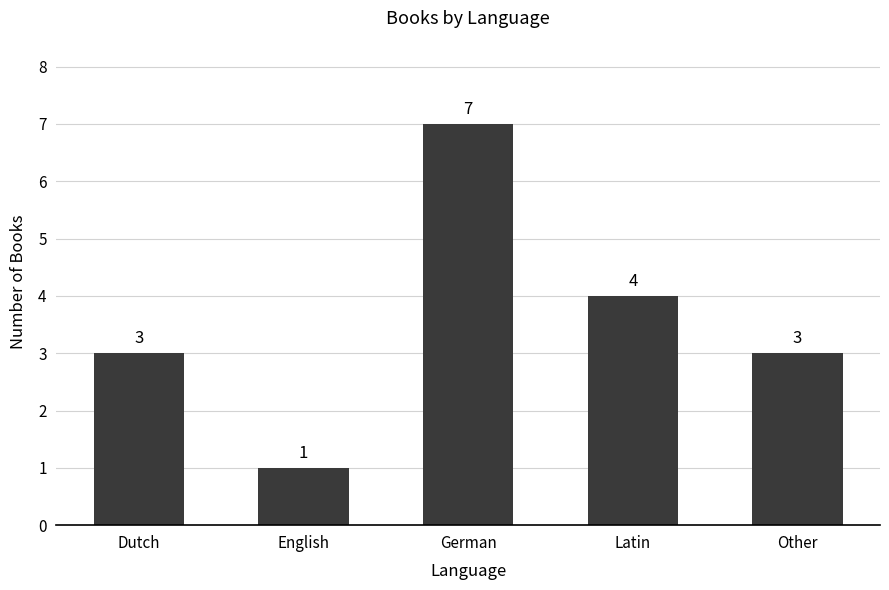

What is the sum of the values at Dutch and Other?

6